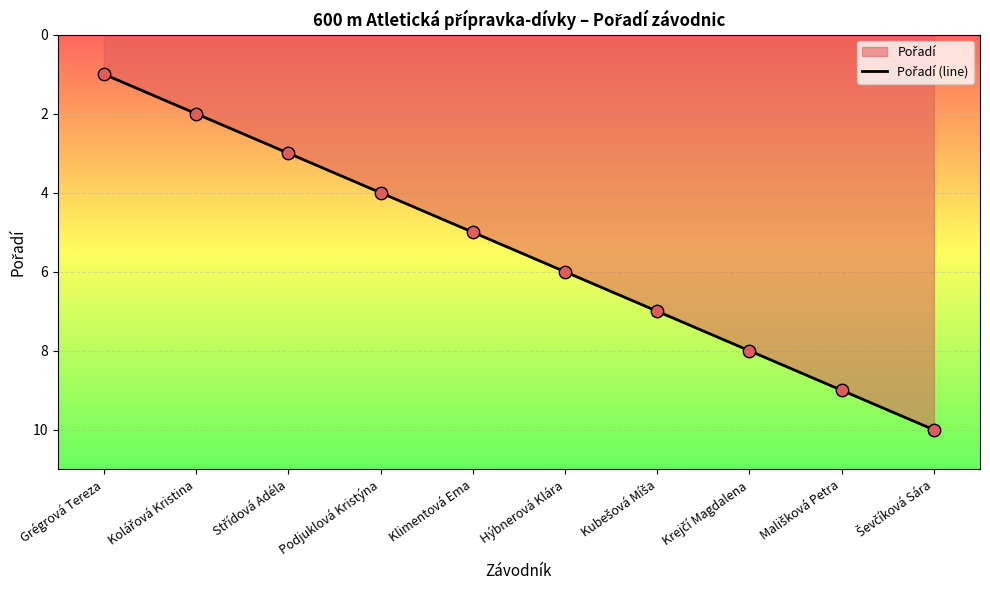

Which has a higher value, Kolářová Kristina or Podjuklová Kristýna?

Podjuklová Kristýna